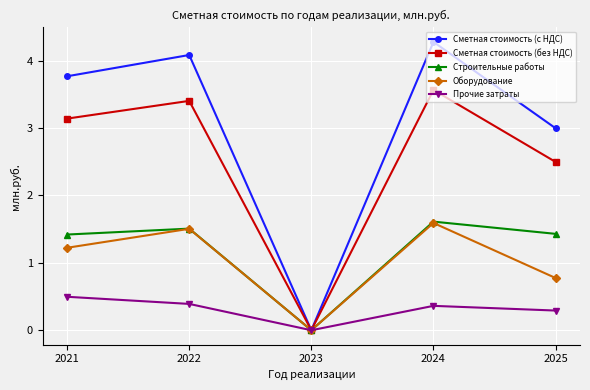

At 2021, list the series in order from smallest to largest.

Прочие затраты, Оборудование, Строительные работы, Сметная стоимость (без НДС), Сметная стоимость (с НДС)